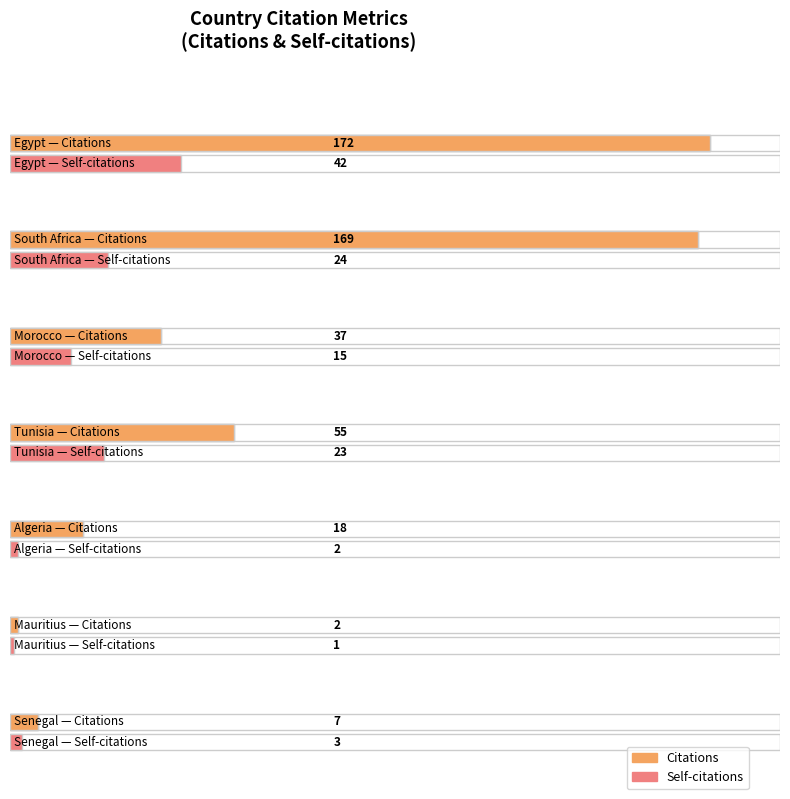

Reading right to left, what are all the values shown in this chart?

Citations: 7	2	18	55	37	169	172
Self-citations: 3	1	2	23	15	24	42